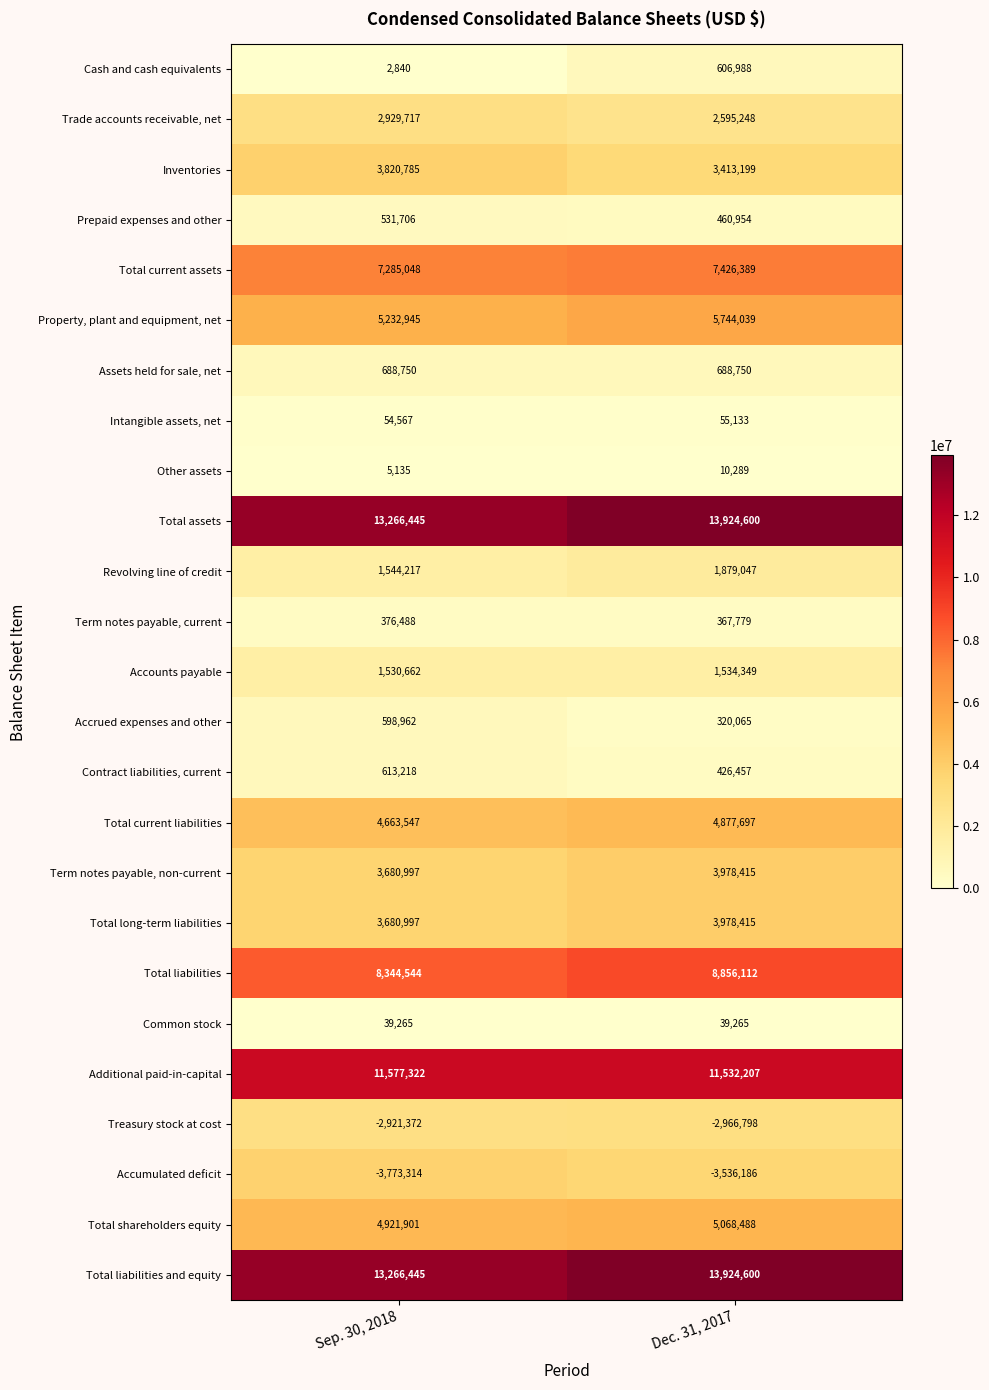

At which category is the sum across all series the highest?

Dec. 31, 2017